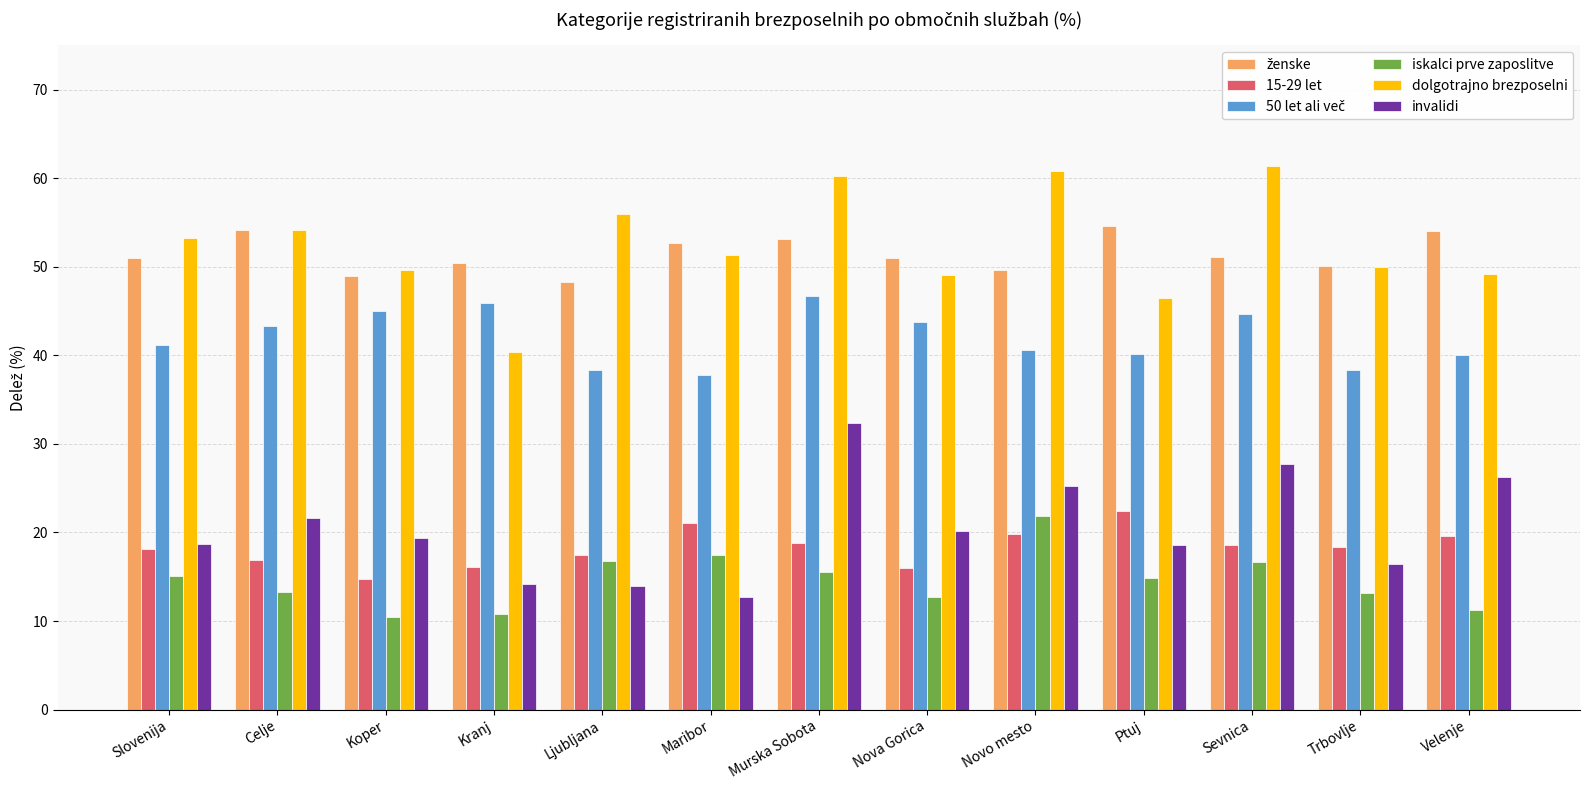

What is the difference between the second highest and minimum values in the iskalci prve zaposlitve series?

7.0